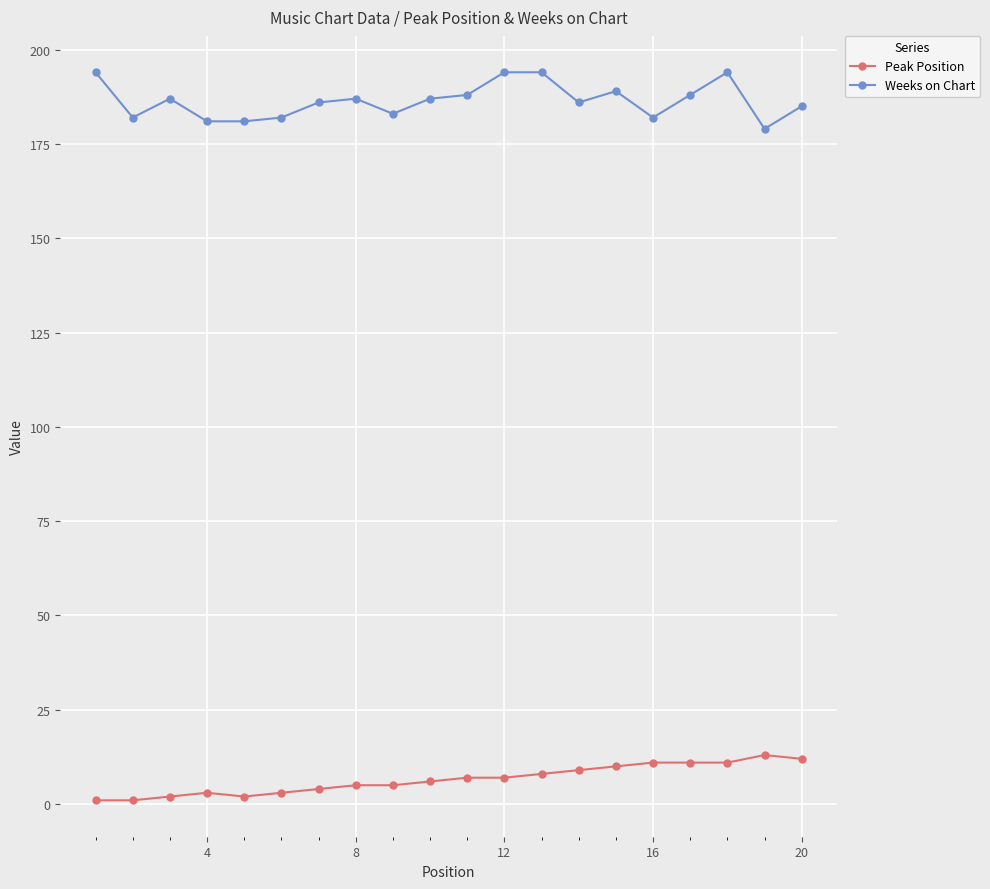

What is the highest value of the Weeks on Chart series?

194